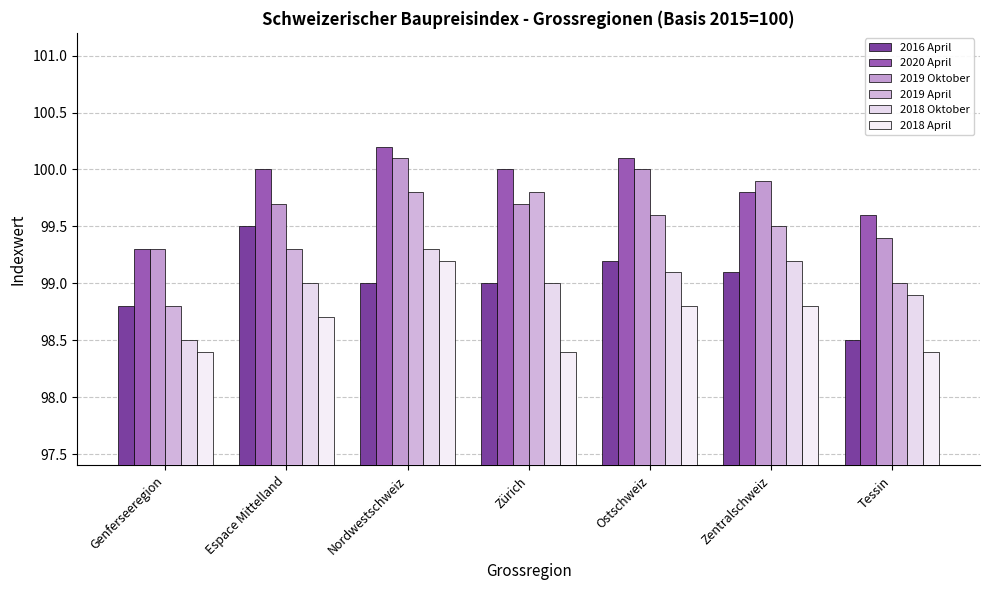

At Tessin, list the series in order from smallest to largest.

2018 April, 2016 April, 2018 Oktober, 2019 April, 2019 Oktober, 2020 April